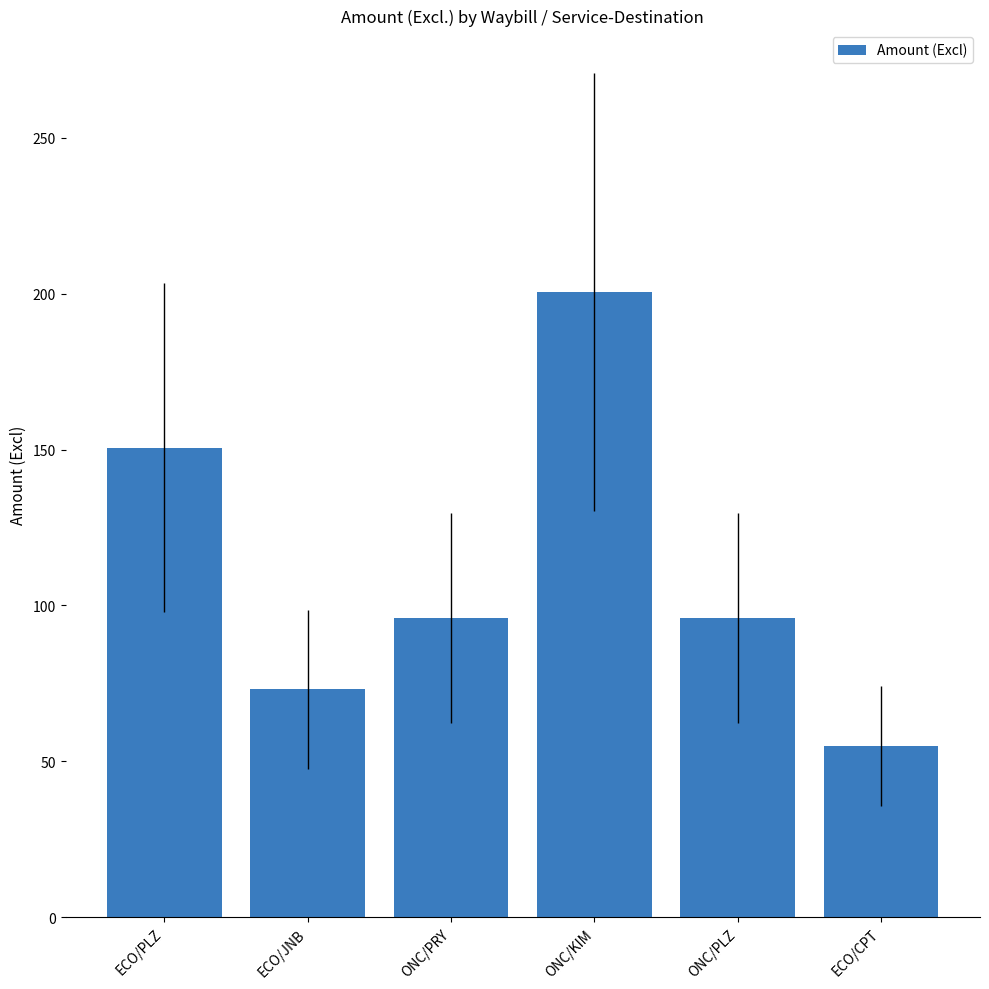

Reading left to right, transcribe all the data shown in this chart.

150.6	73.1	96.1	200.6	96.1	54.8